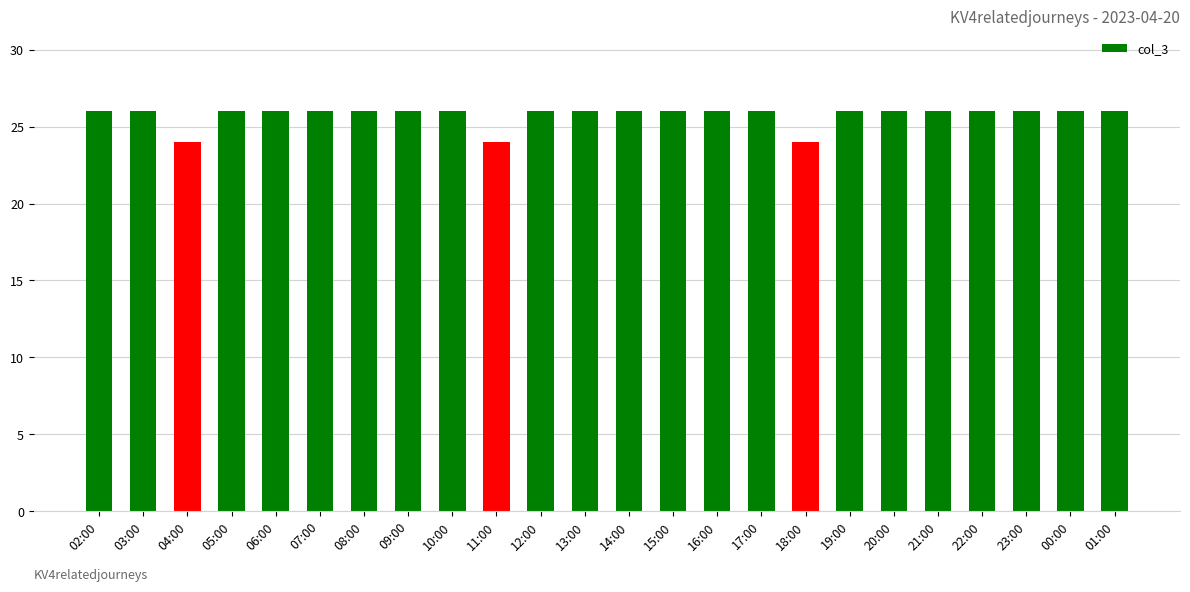

Reading right to left, list all the values displayed in this chart.

26	26	26	26	26	26	26	24	26	26	26	26	26	26	24	26	26	26	26	26	26	24	26	26